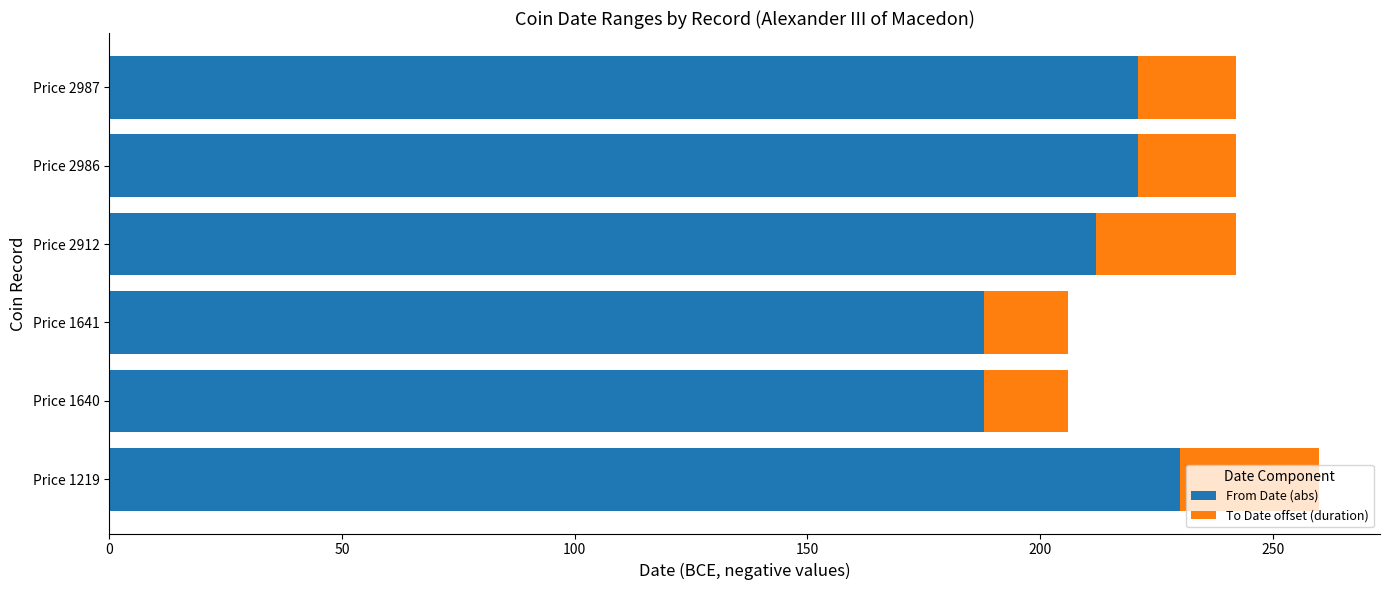

What is the total value across all series at Price 1640?

206